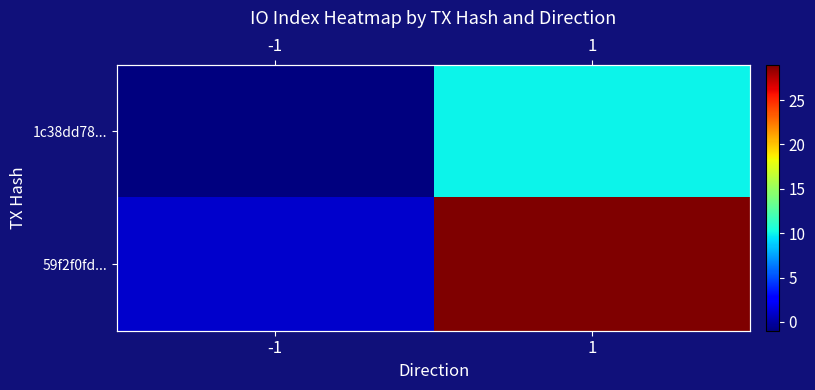

The 1c38dd78... series shows 7 at 1. True or false?

False